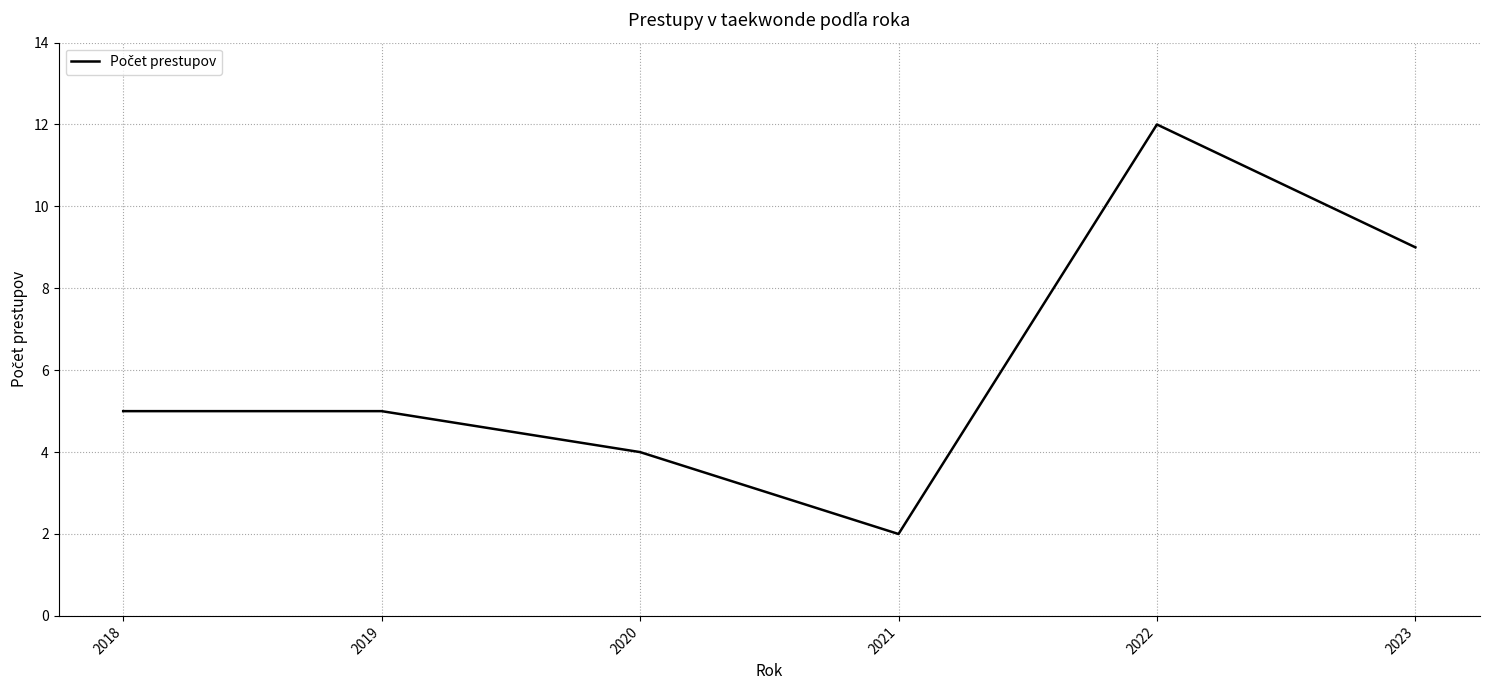

Reading left to right, transcribe all the data shown in this chart.

5	5	4	2	12	9